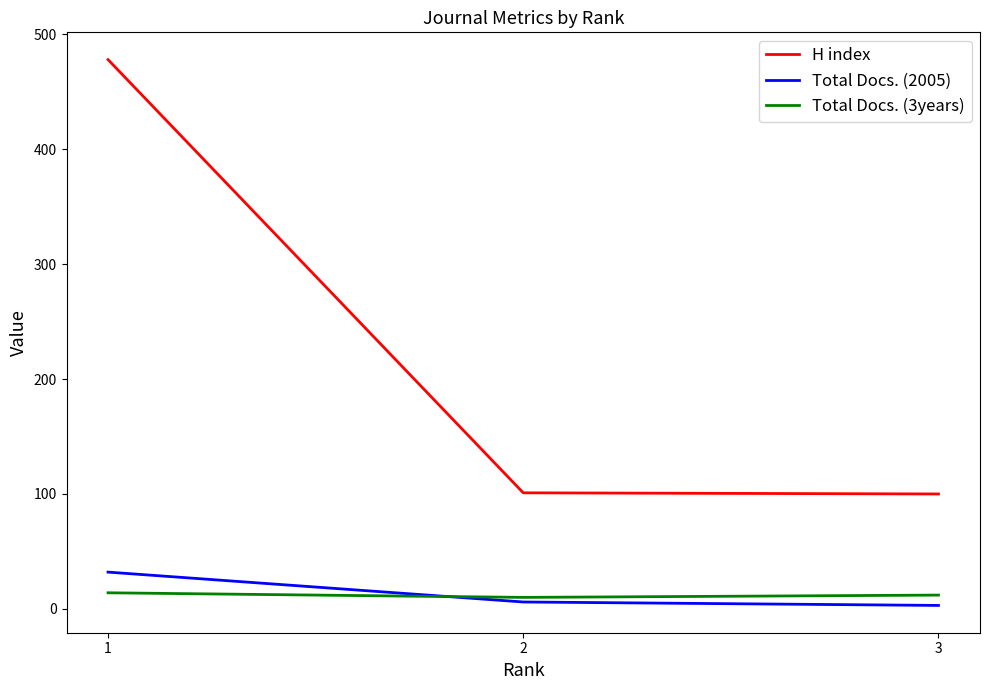

Which series changed the most between 1 and 2?

H index